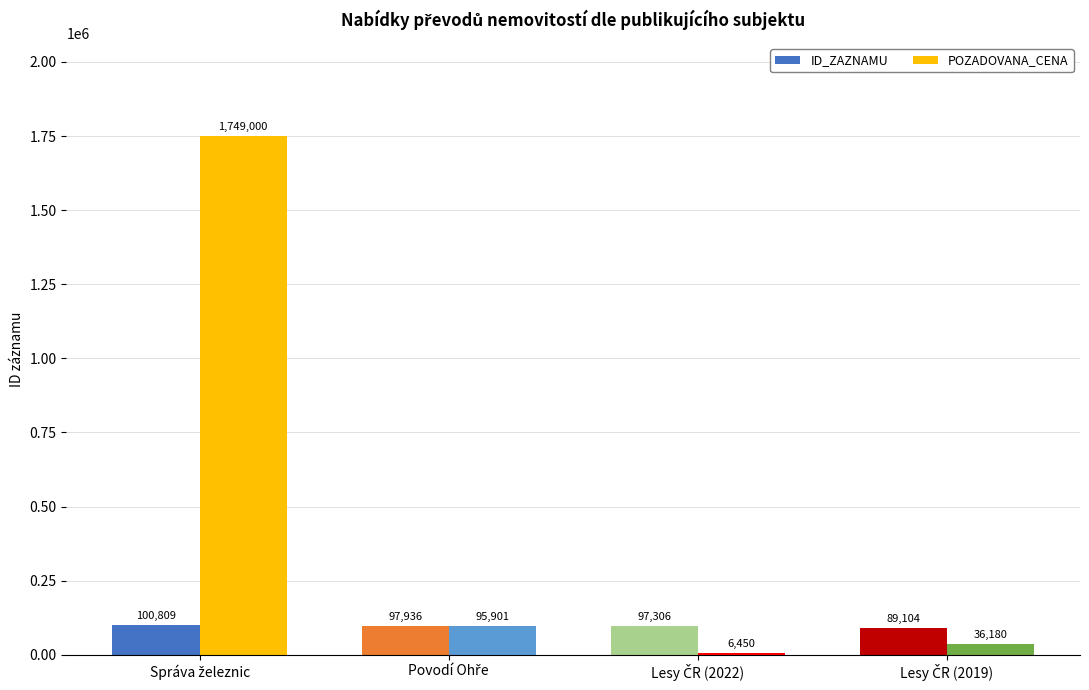

Reading left to right, extract all data points from this chart.

ID_ZAZNAMU: 100809	97936	97306	89104
POZADOVANA_CENA: 1749000	95901	6450	36180